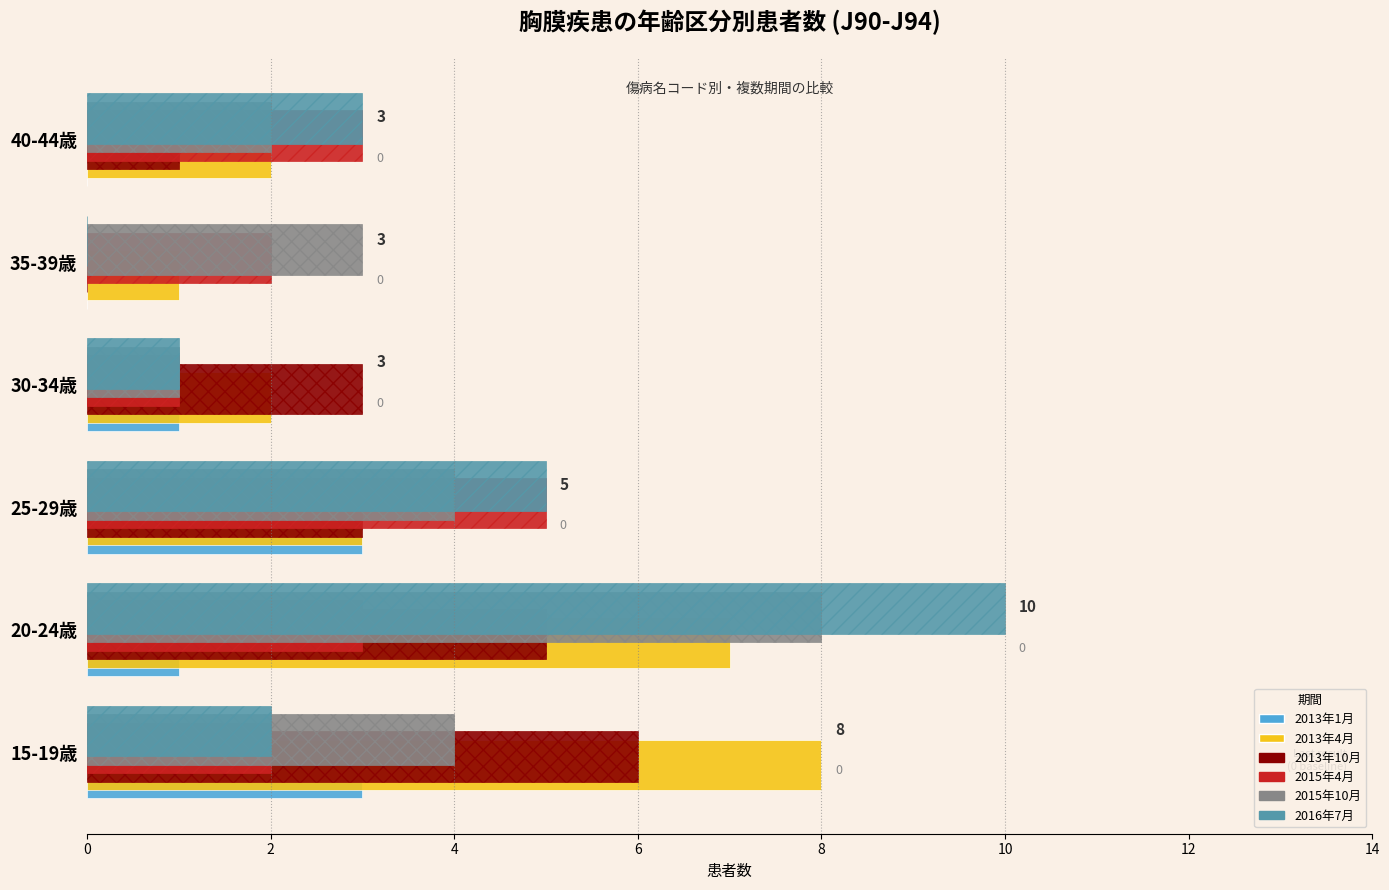

Which label corresponds to the largest value in the chart?

20-24歳